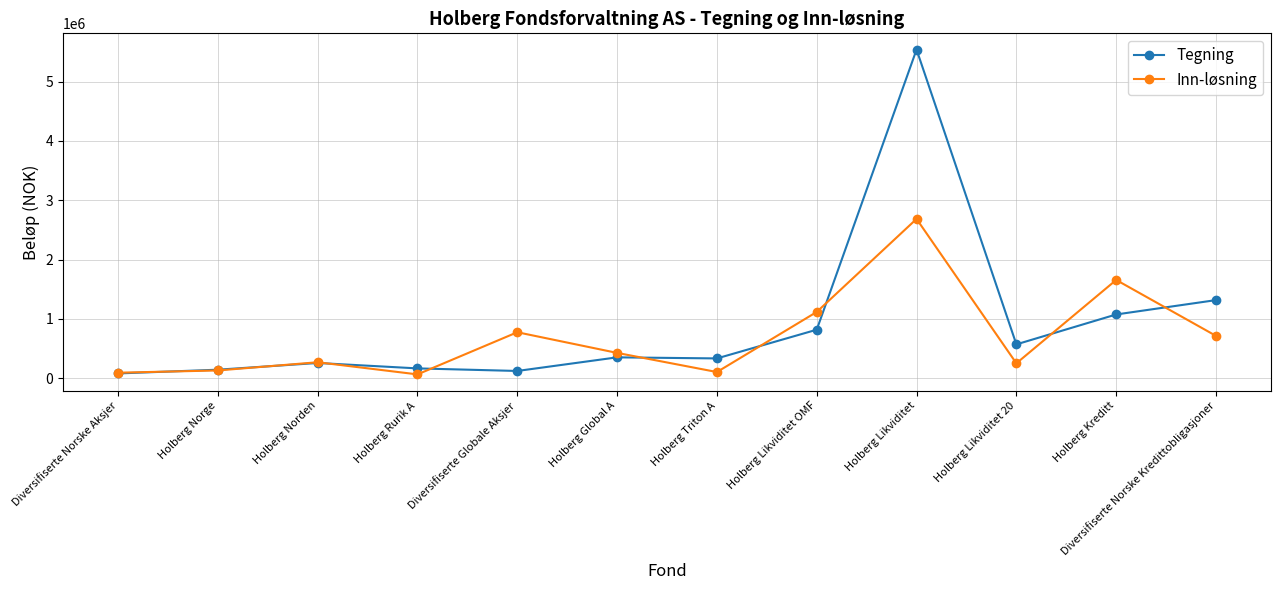

At Holberg Likviditet 20, list the series in order from smallest to largest.

Inn-løsning, Tegning